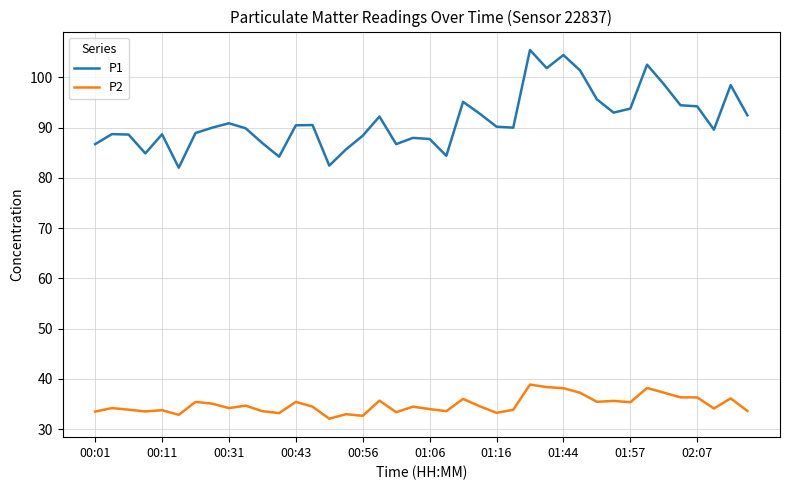

List the series in order of their peak value, highest first.

P1, P2